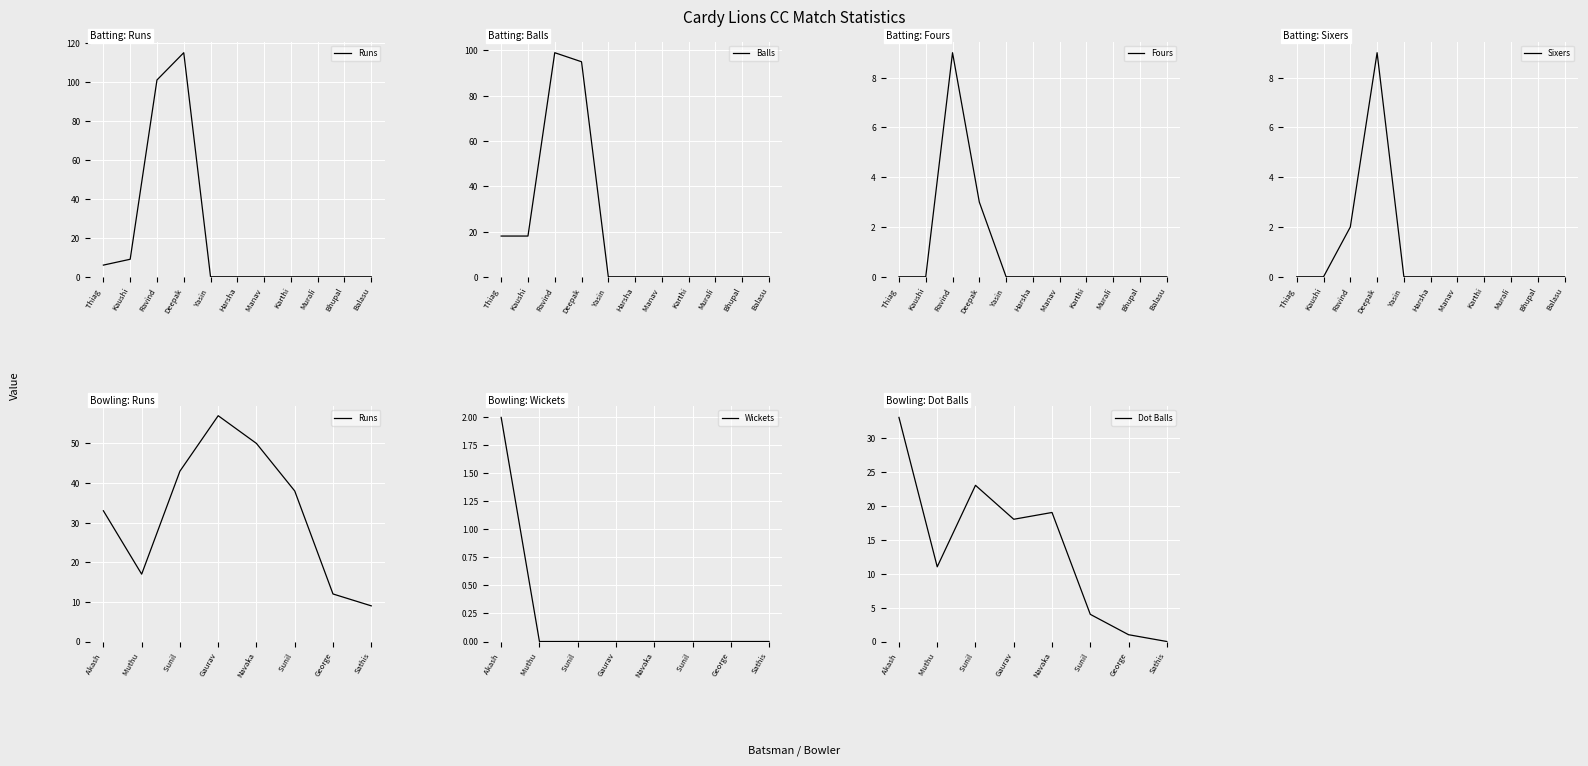

What is the difference between the second highest and second lowest values in the Sixers series?

2